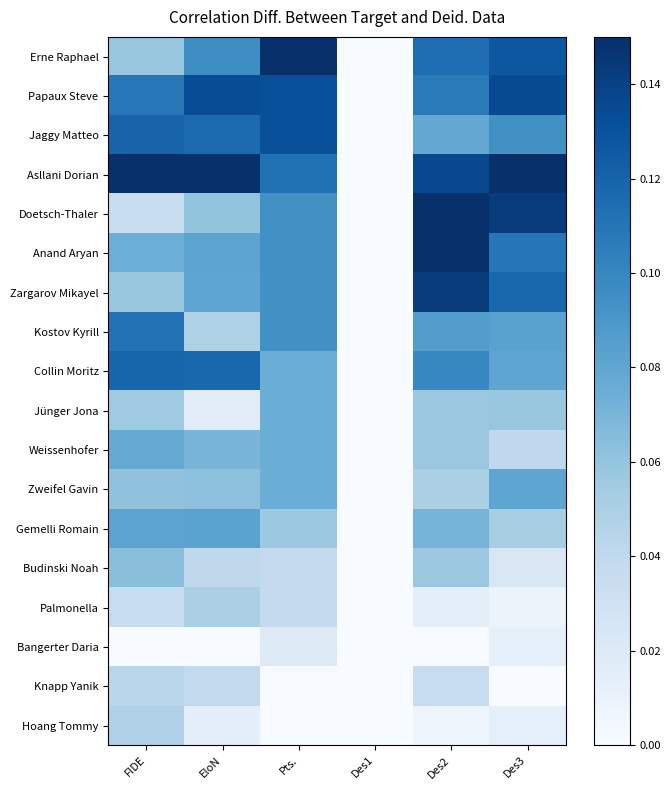

Reading left to right, extract all data points from this chart.

Erne Raphael: FIDE=0.1	EloN=0.1	Pts.=0.1	Des1=0.0	Des2=0.1	Des3=0.1
Papaux Steve: FIDE=0.1	EloN=0.1	Pts.=0.1	Des1=0.0	Des2=0.1	Des3=0.1
Jaggy Matteo: FIDE=0.1	EloN=0.1	Pts.=0.1	Des1=0.0	Des2=0.1	Des3=0.1
Asllani Dorian: FIDE=0.1	EloN=0.1	Pts.=0.1	Des1=0.0	Des2=0.1	Des3=0.1
Doetsch-Thaler: FIDE=0.0	EloN=0.1	Pts.=0.1	Des1=0.0	Des2=0.1	Des3=0.1
Anand Aryan: FIDE=0.1	EloN=0.1	Pts.=0.1	Des1=0.0	Des2=0.1	Des3=0.1
Zargarov Mikayel: FIDE=0.1	EloN=0.1	Pts.=0.1	Des1=0.0	Des2=0.1	Des3=0.1
Kostov Kyrill: FIDE=0.1	EloN=0.0	Pts.=0.1	Des1=0.0	Des2=0.1	Des3=0.1
Collin Moritz: FIDE=0.1	EloN=0.1	Pts.=0.1	Des1=0.0	Des2=0.1	Des3=0.1
Jünger Jona: FIDE=0.1	EloN=0.0	Pts.=0.1	Des1=0.0	Des2=0.1	Des3=0.1
Weissenhofer: FIDE=0.1	EloN=0.1	Pts.=0.1	Des1=0.0	Des2=0.1	Des3=0.0
Zweifel Gavin: FIDE=0.1	EloN=0.1	Pts.=0.1	Des1=0.0	Des2=0.0	Des3=0.1
Gemelli Romain: FIDE=0.1	EloN=0.1	Pts.=0.1	Des1=0.0	Des2=0.1	Des3=0.1
Budinski Noah: FIDE=0.1	EloN=0.0	Pts.=0.0	Des1=0.0	Des2=0.1	Des3=0.0
Palmonella: FIDE=0.0	EloN=0.1	Pts.=0.0	Des1=0.0	Des2=0.0	Des3=0.0
Bangerter Daria: FIDE=0.0	EloN=0.0	Pts.=0.0	Des1=0.0	Des2=0.0	Des3=0.0
Knapp Yanik: FIDE=0.0	EloN=0.0	Pts.=0.0	Des1=0.0	Des2=0.0	Des3=0.0
Hoang Tommy: FIDE=0.0	EloN=0.0	Pts.=0.0	Des1=0.0	Des2=0.0	Des3=0.0